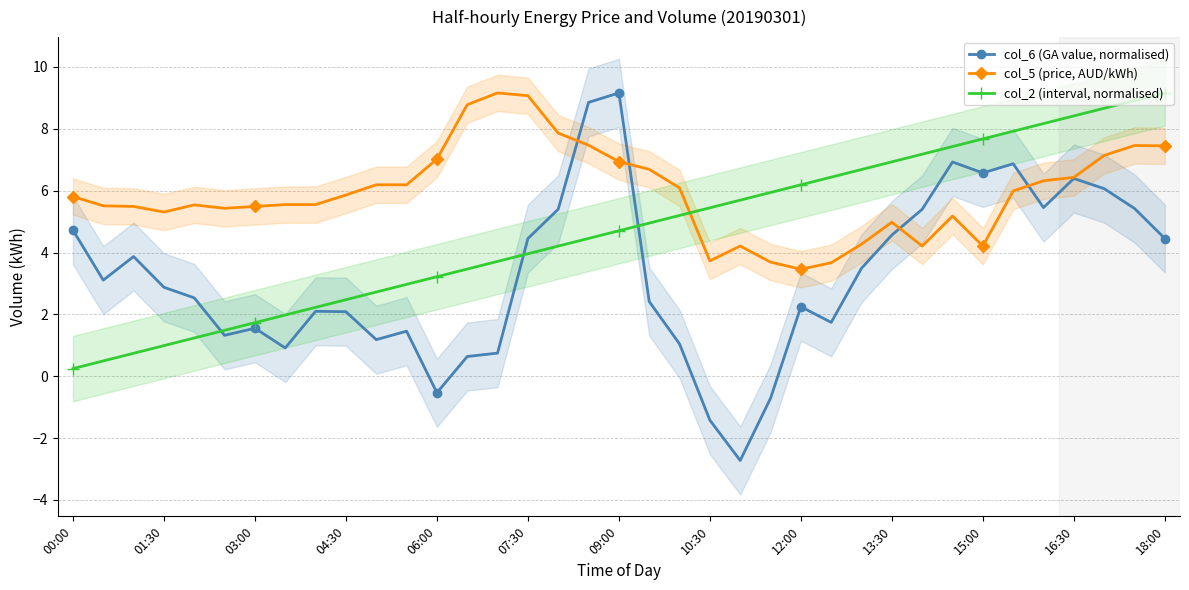

List the series in order of their peak value, lowest first.

col_6 (GA value, normalised), col_5 (price, AUD/kWh), col_2 (interval, normalised)